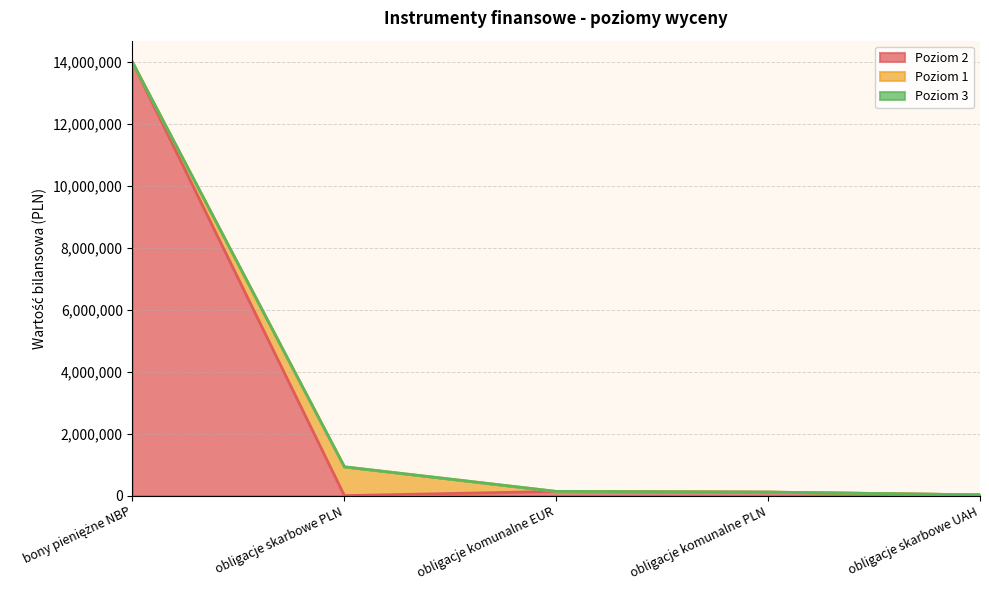

Reading right to left, transcribe all the data shown in this chart.

Poziom 2: obligacje skarbowe UAH=25568	obligacje komunalne PLN=113935	obligacje komunalne EUR=136700	obligacje skarbowe PLN=0	bony pieniężne NBP=13997228
Poziom 1: obligacje skarbowe UAH=0	obligacje komunalne PLN=0	obligacje komunalne EUR=0	obligacje skarbowe PLN=931325	bony pieniężne NBP=0
Poziom 3: obligacje skarbowe UAH=0	obligacje komunalne PLN=0	obligacje komunalne EUR=0	obligacje skarbowe PLN=0	bony pieniężne NBP=0